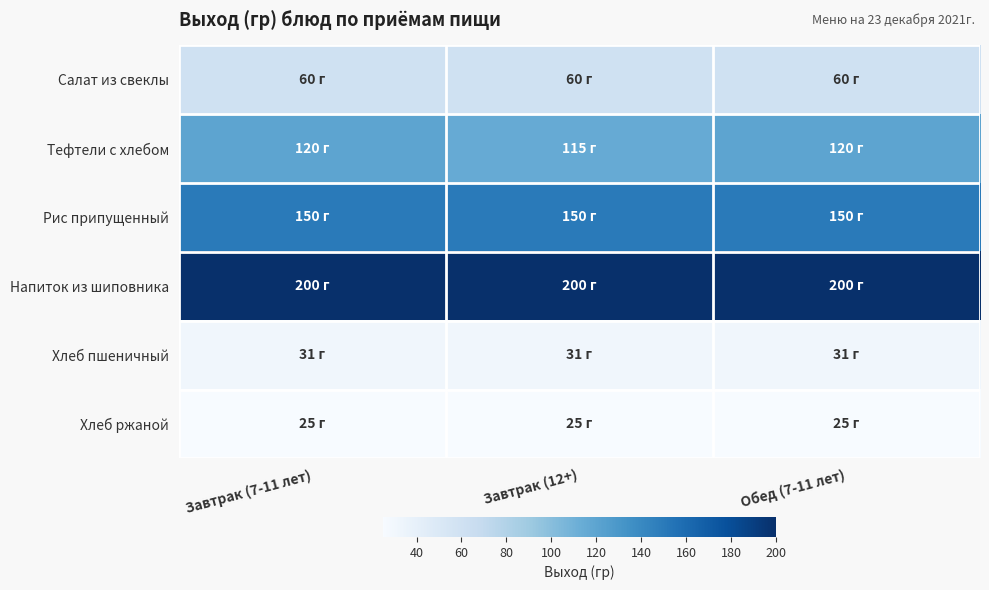

Which series has the largest total across all categories?

Напиток из шиповника